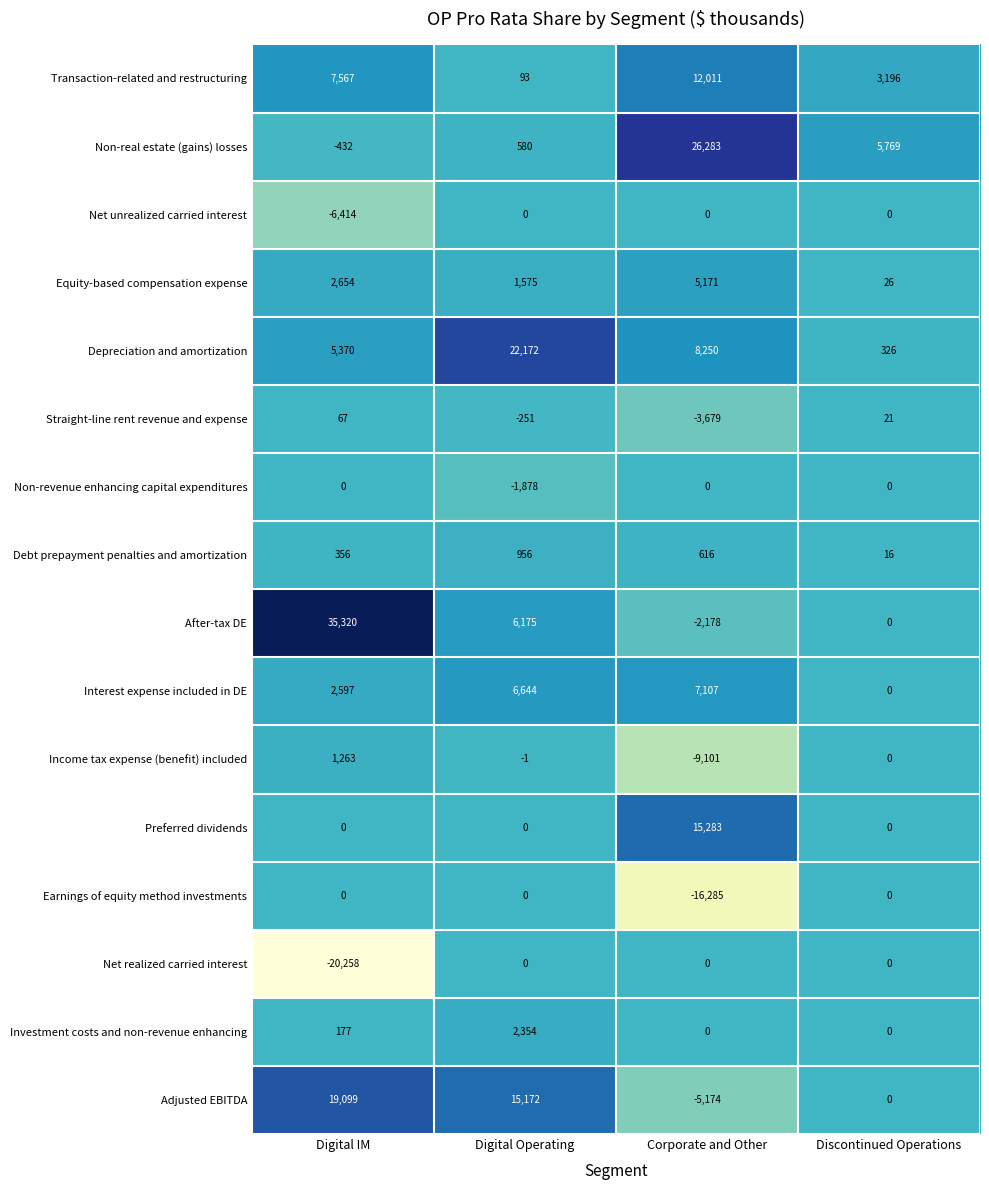

What is the spread (max minus min) of values at Digital Operating?

24050